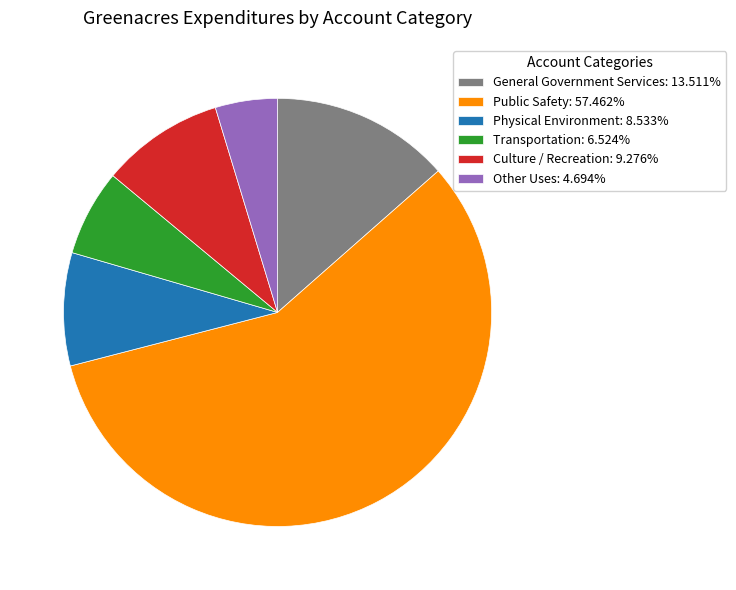

Rank the categories by value from highest to lowest.

Public Safety, General Government Services, Culture / Recreation, Physical Environment, Transportation, Other Uses